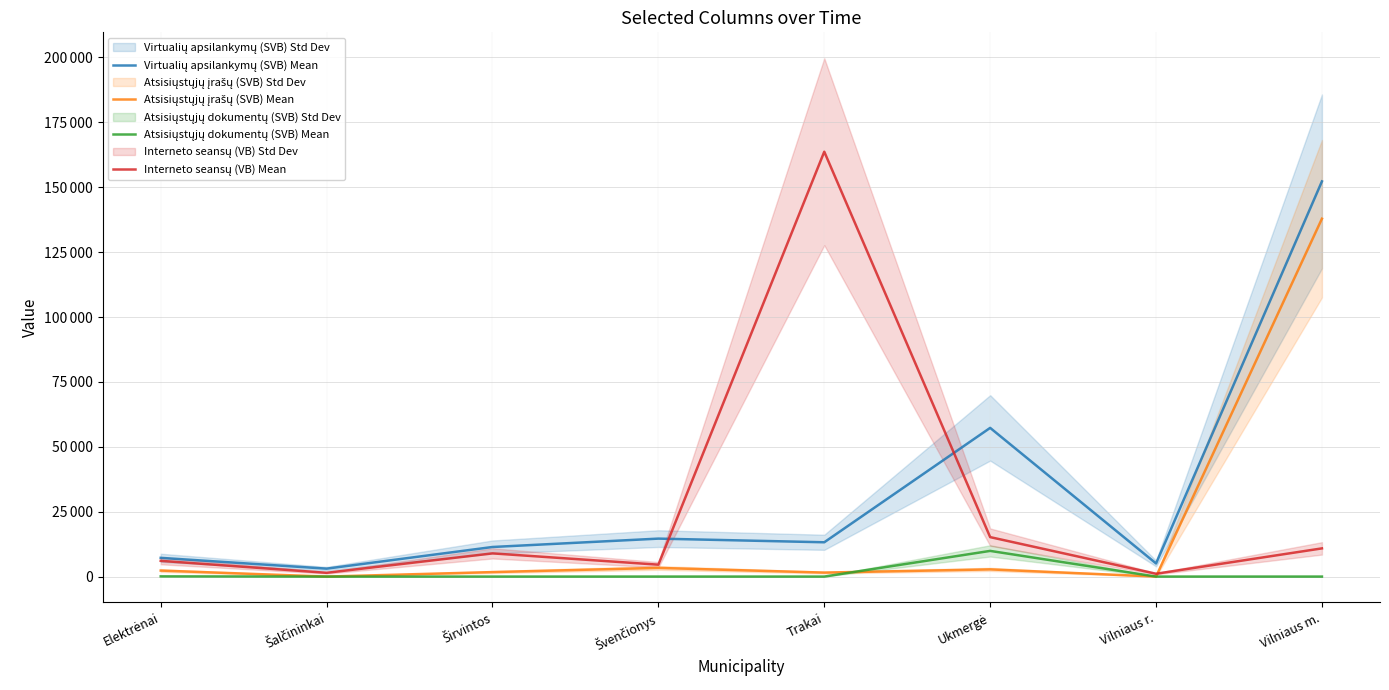

The Atsisiųstųjų įrašų (SVB) Mean series shows 137874 at Vilniaus m.. True or false?

True